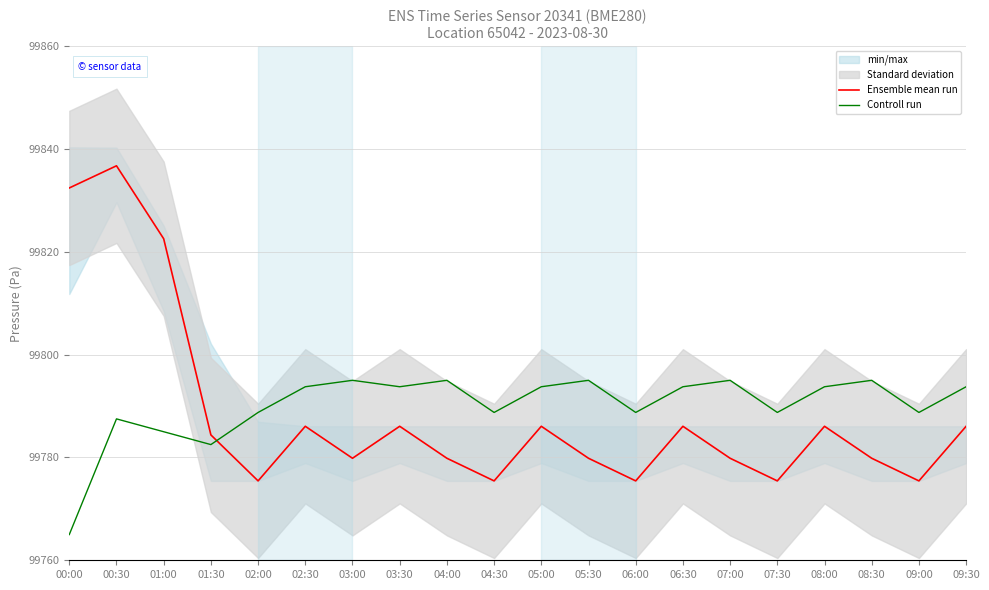

At 00:00, list the series in order from smallest to largest.

Controll run, Ensemble mean run